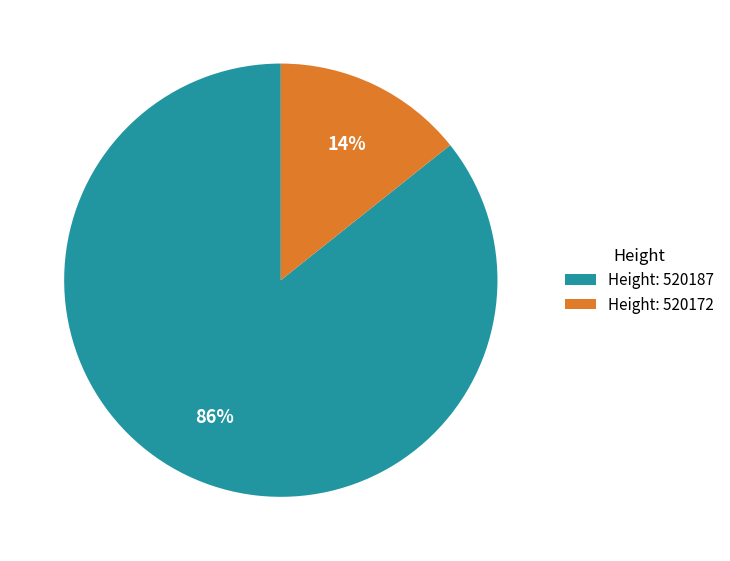

To the nearest percent, what portion does Height: 520172 represent?

14%